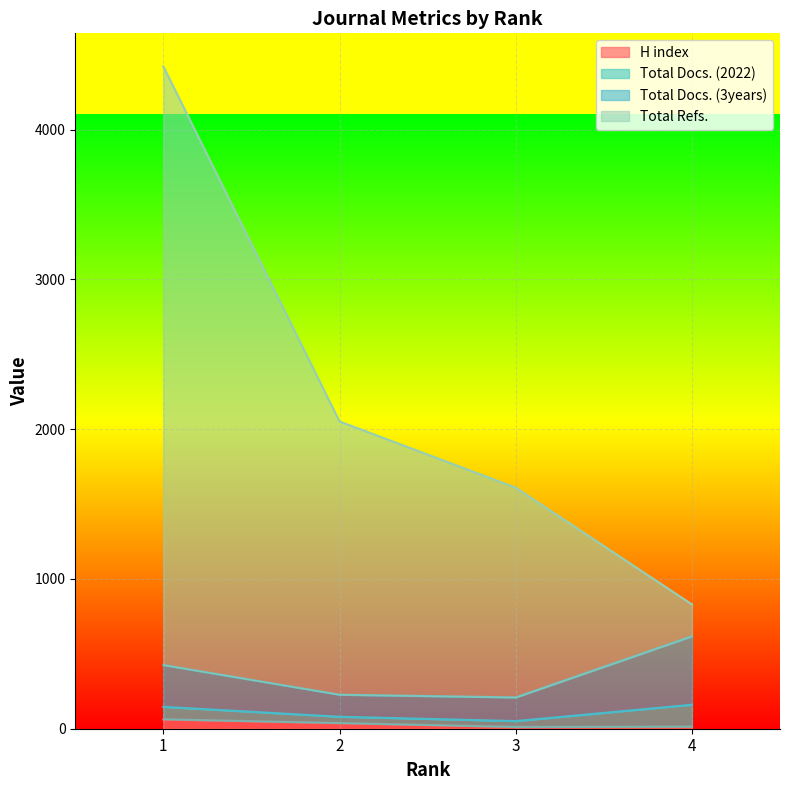

Which has a higher value, 3 or 1?

1